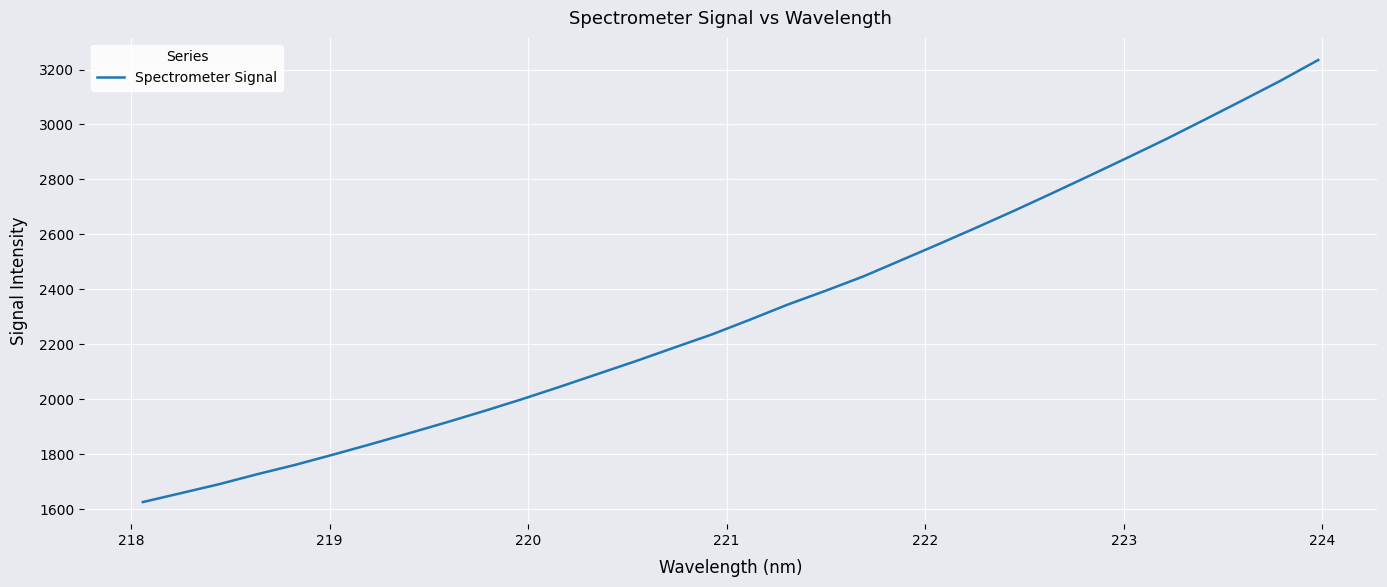

Count the number of values greater than 2289.

16